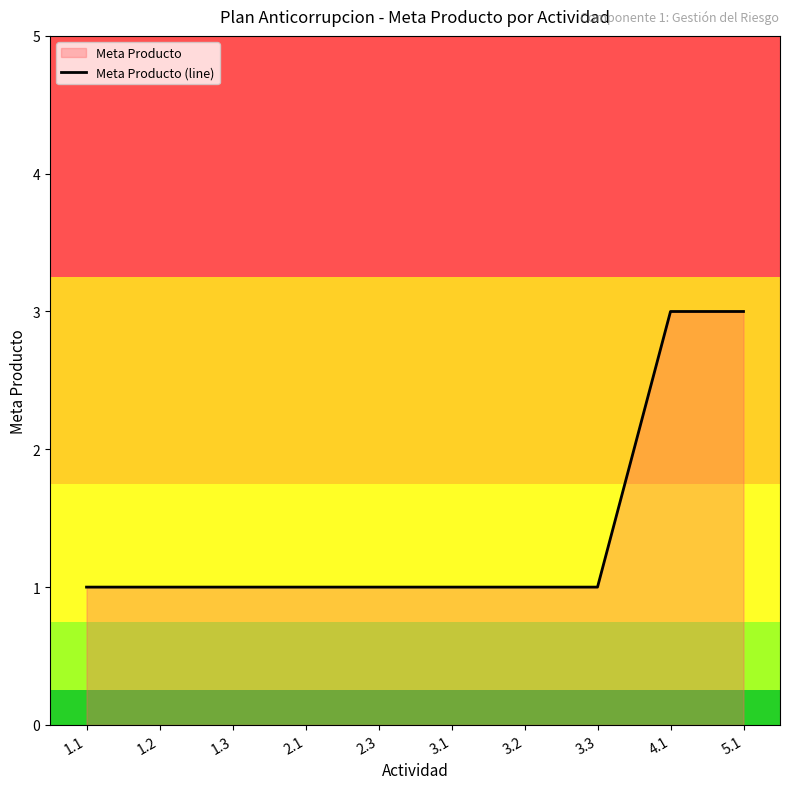

What is the ratio of the value at 5.1 to the value at 3.2?

3.0